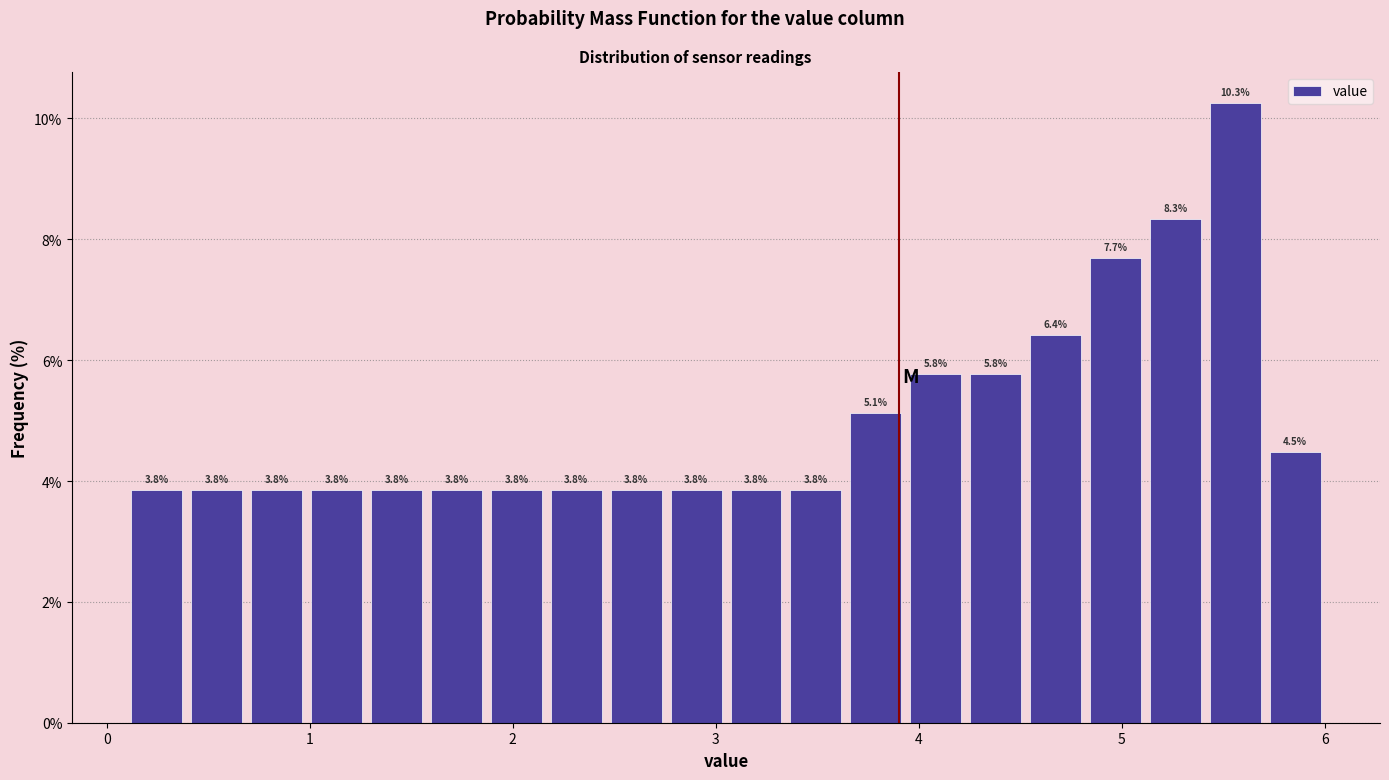

Around what value on the x-axis is the tallest bar? Give the approximate position of its centre, as read against the axis.

5.6